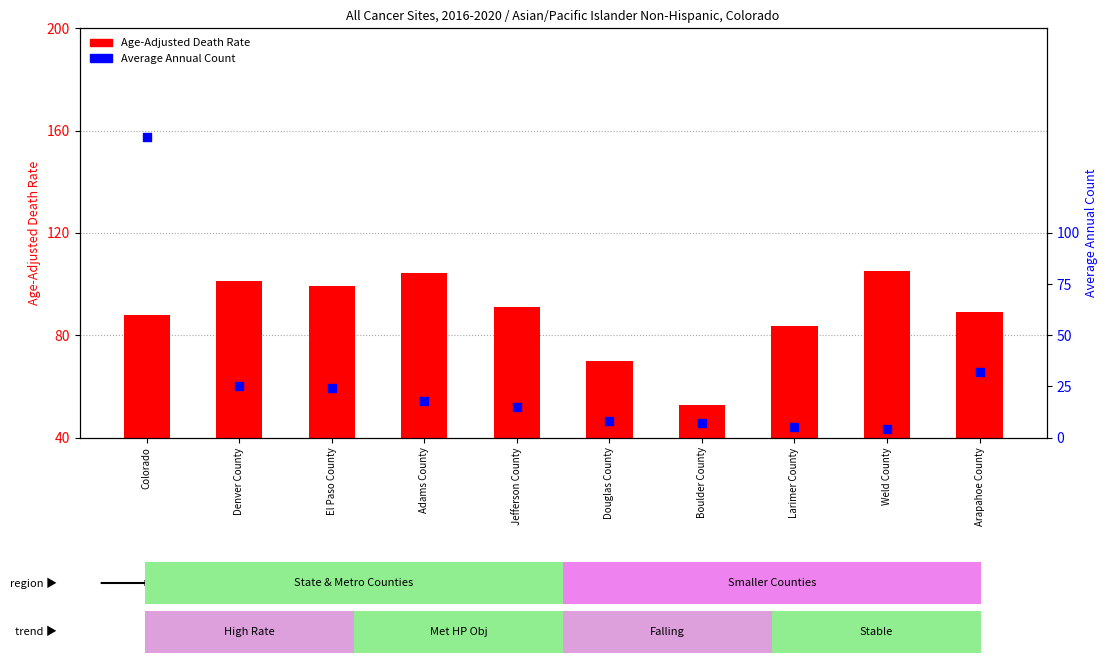

Which series has the widest spread of Y values?

Average Annual Count